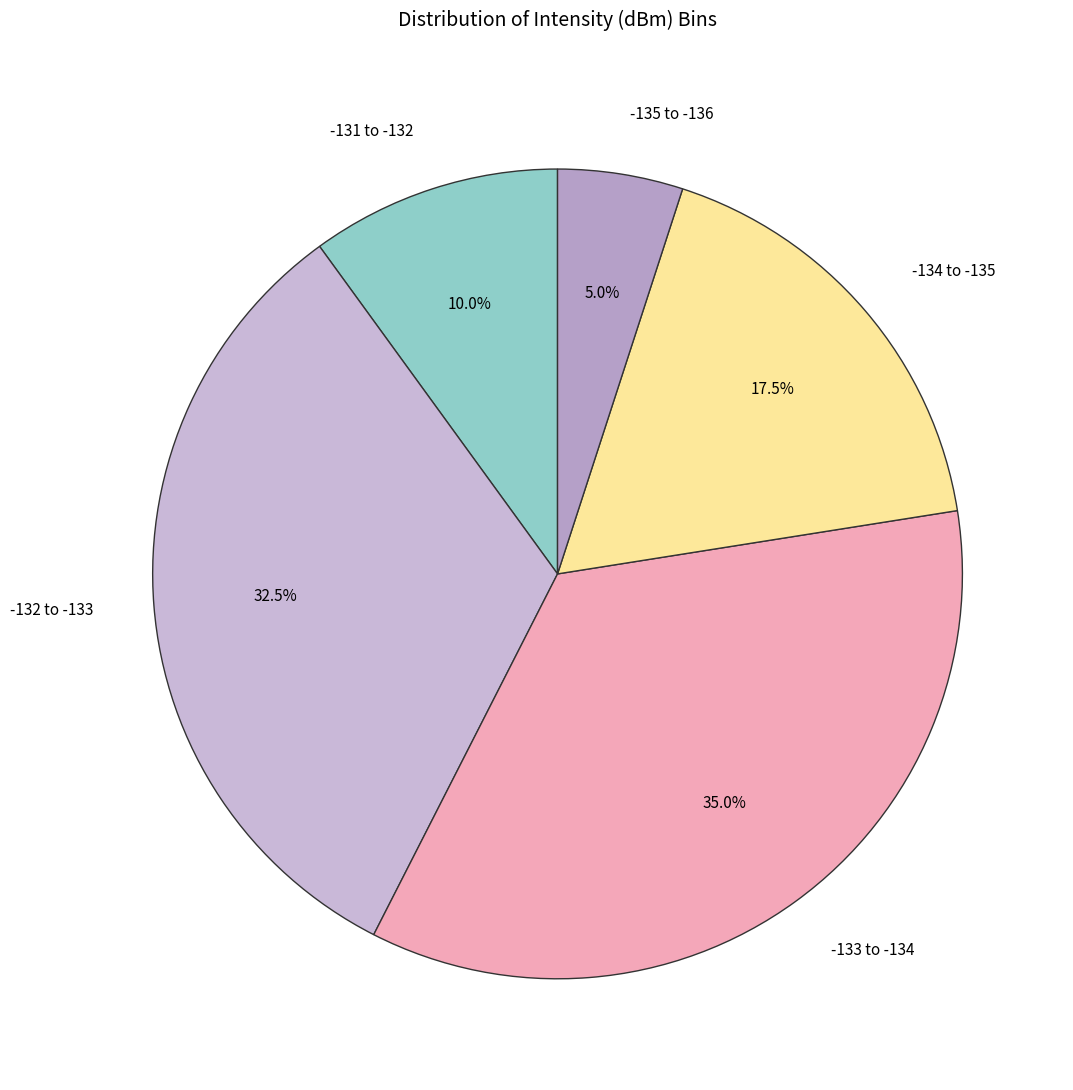

What is the ratio of the value at -134 to -135 to the value at -135 to -136?

3.5